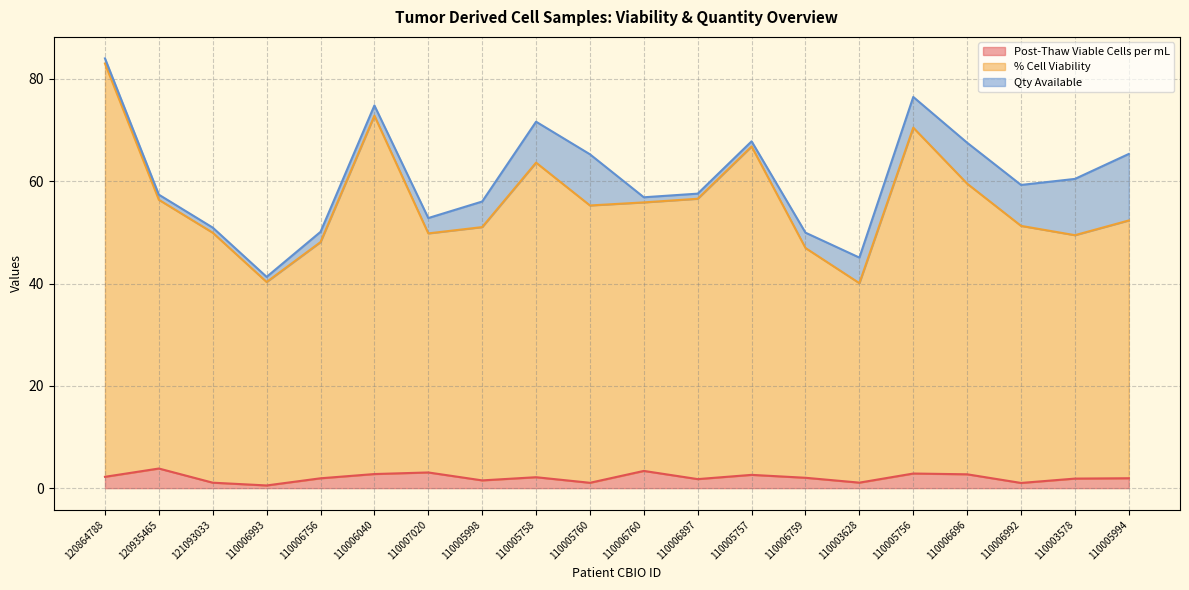

True or false: Post-Thaw Viable Cells per mL and % Cell Viability cross at least once.

False